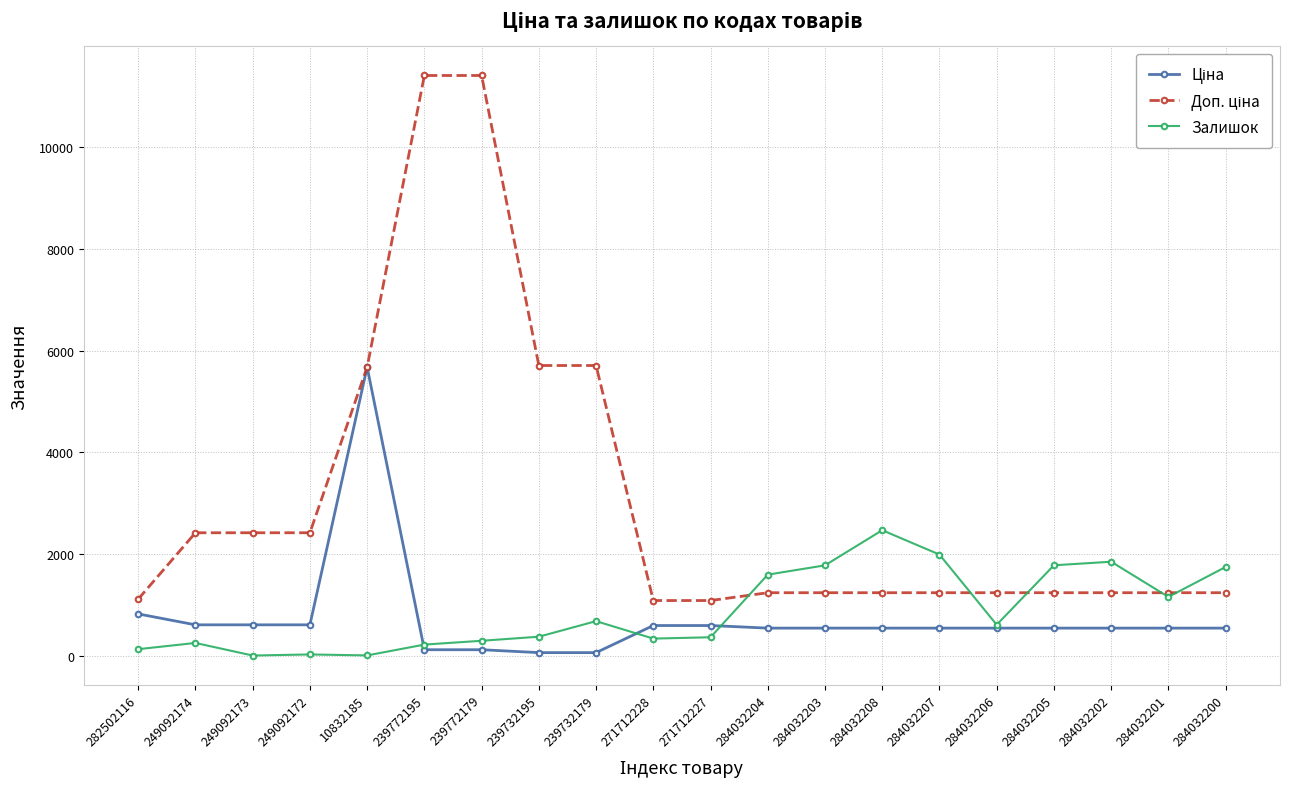

How many lines are shown in the chart?

3